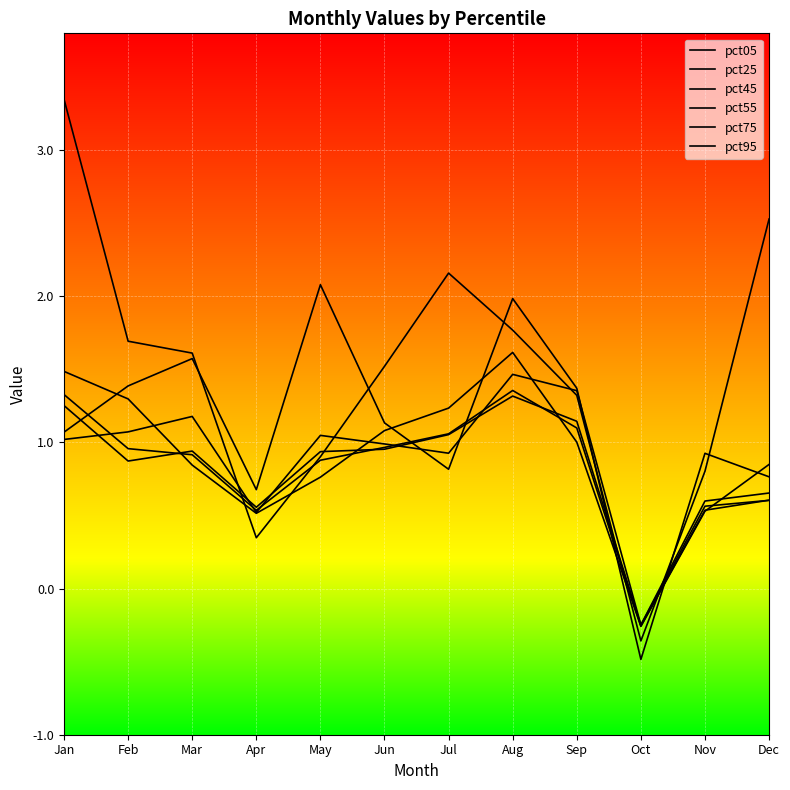

Is this an area chart (filled region under the line)?

No